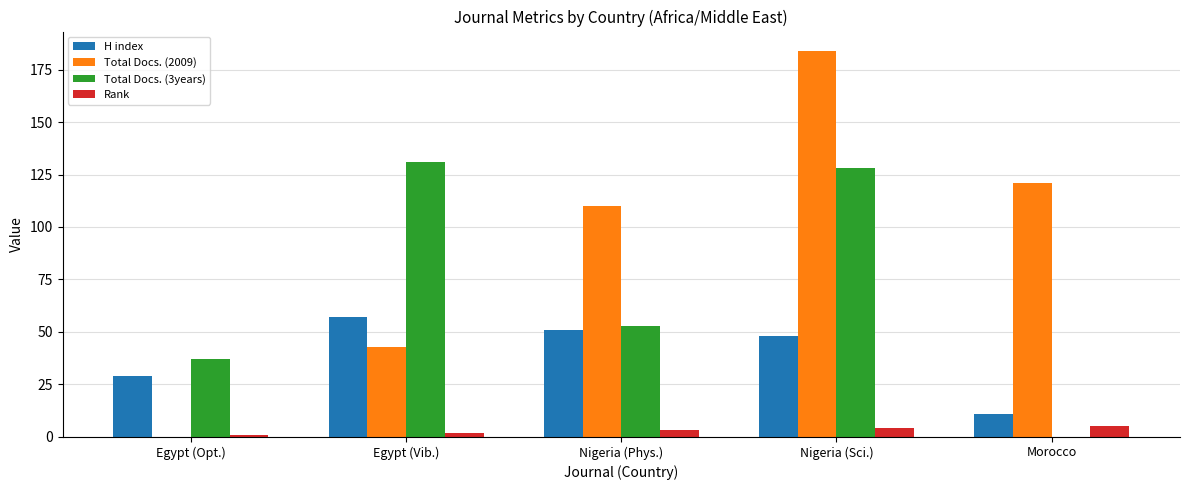

At which category is the sum across all series the highest?

Nigeria (Sci.)